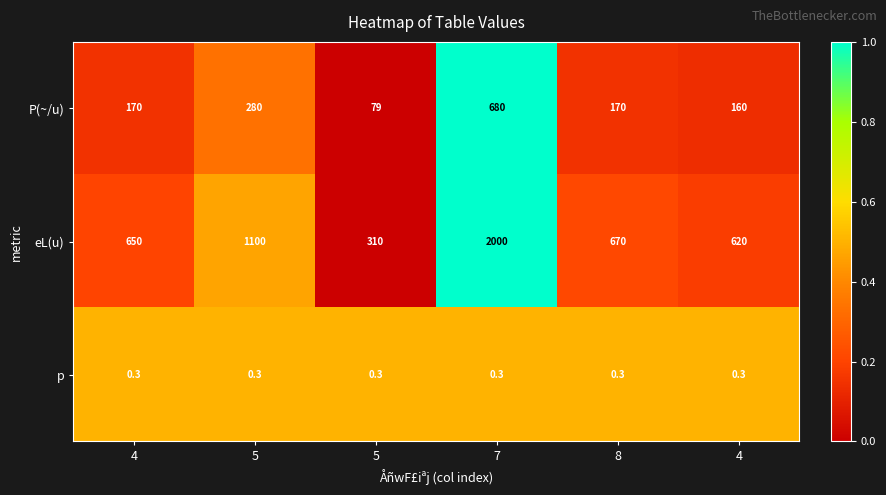

List the series in order of their overall mean, highest first.

eL(u), P(~/u), p